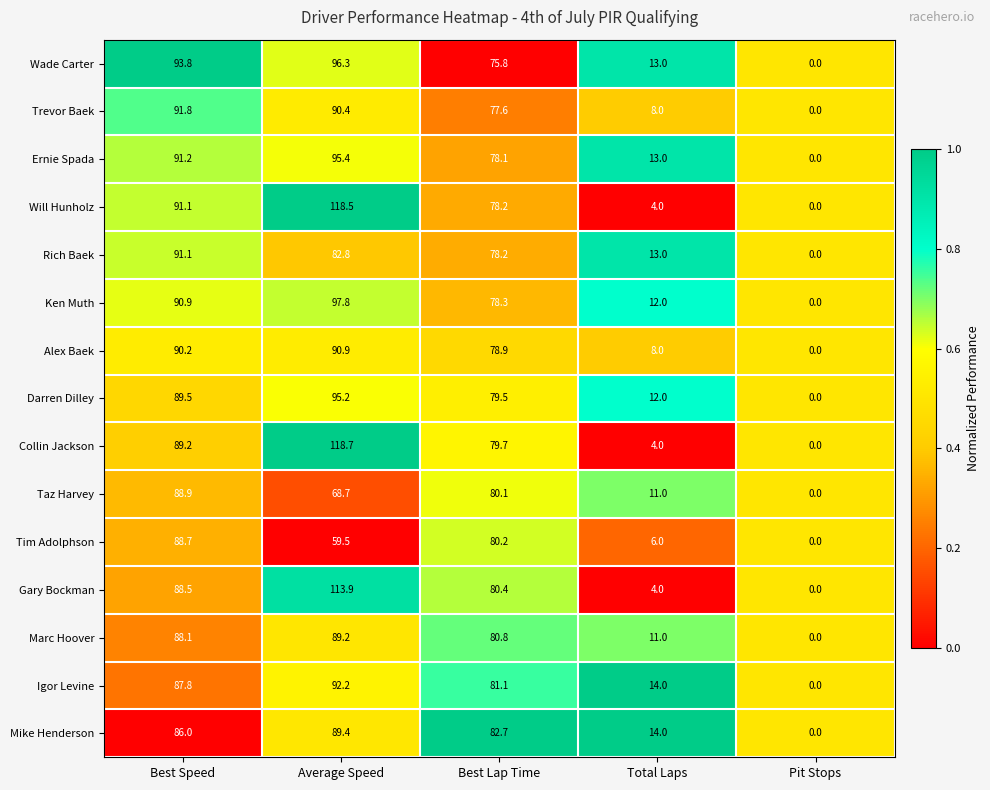

Is it true that Marc Hoover equals 89.2 at Average Speed?

True